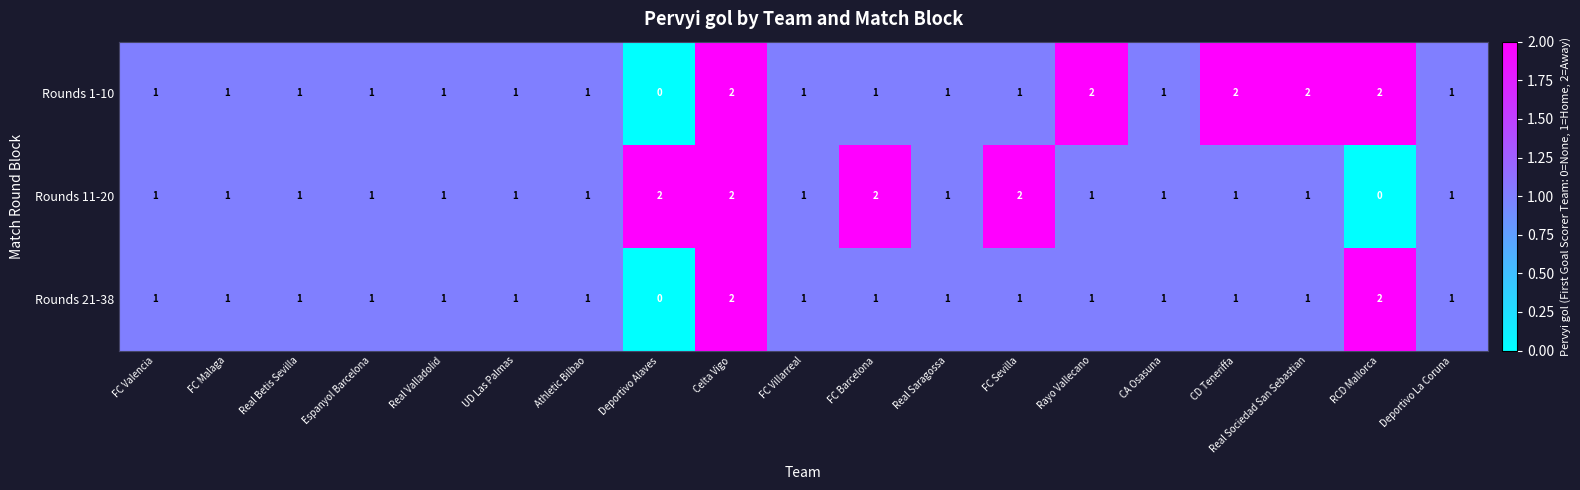

Count the Rounds 21-38 values in the range 1 to 2.

18